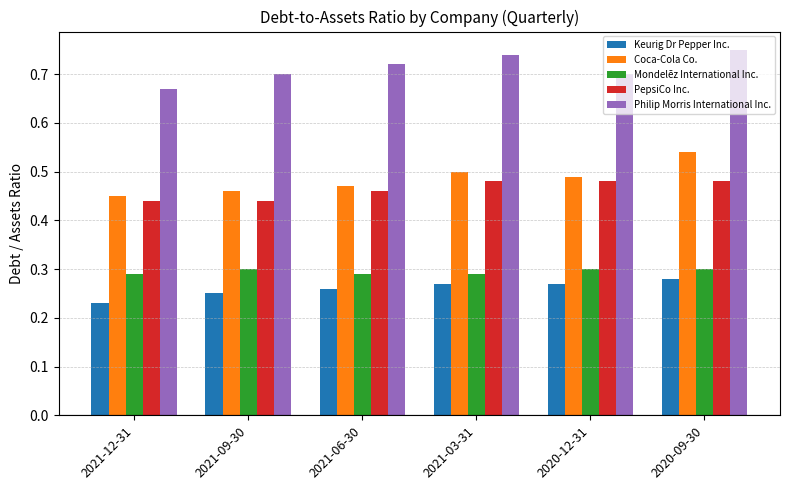

True or false: Keurig Dr Pepper Inc. has a value of 0.3 at 2021-06-30.

True